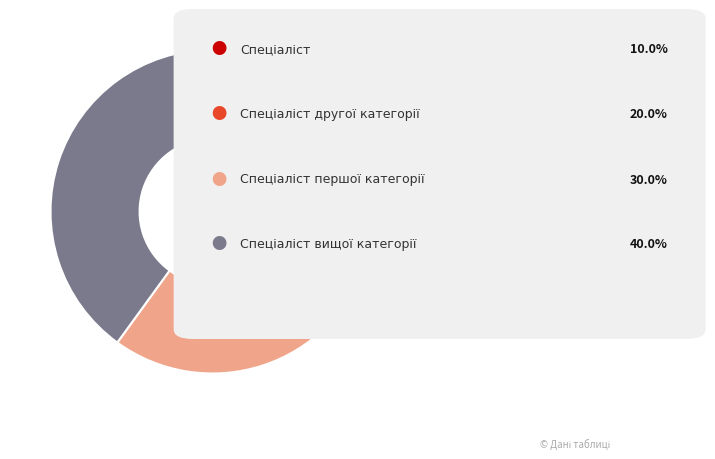

Does any single category account for the majority?

No